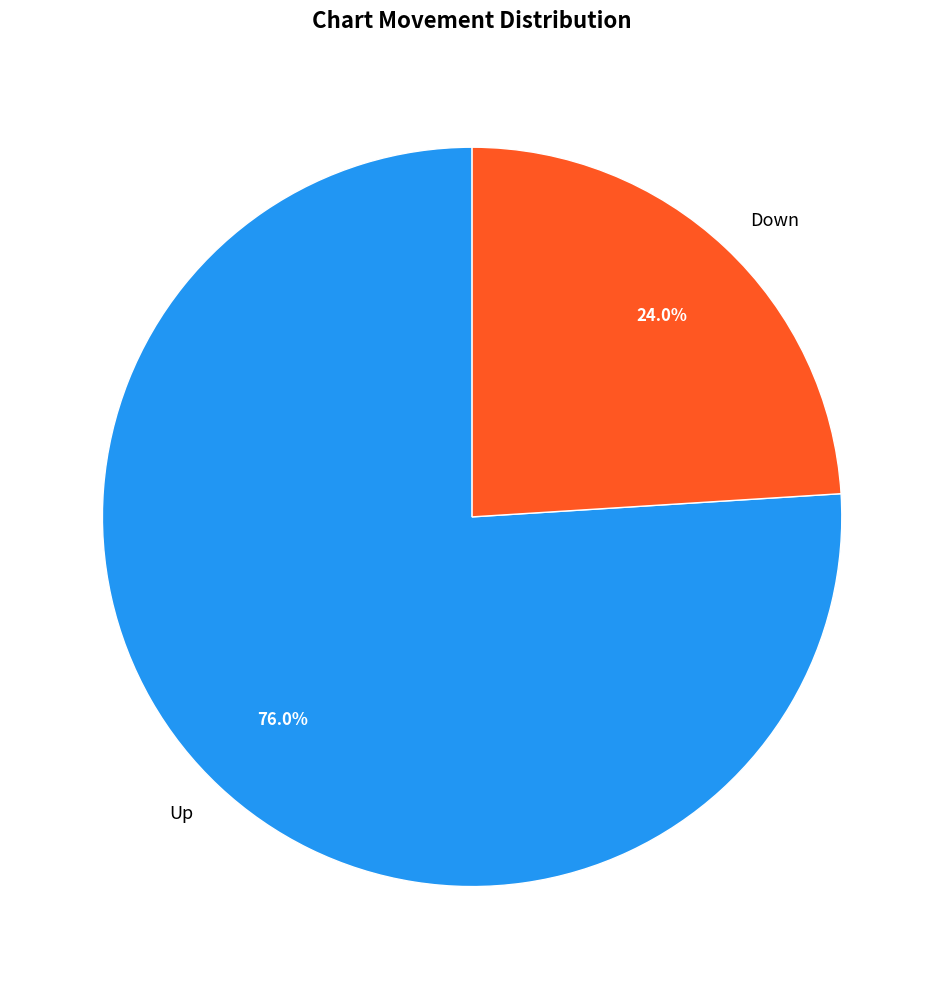

Between Up and Down, which is larger?

Up